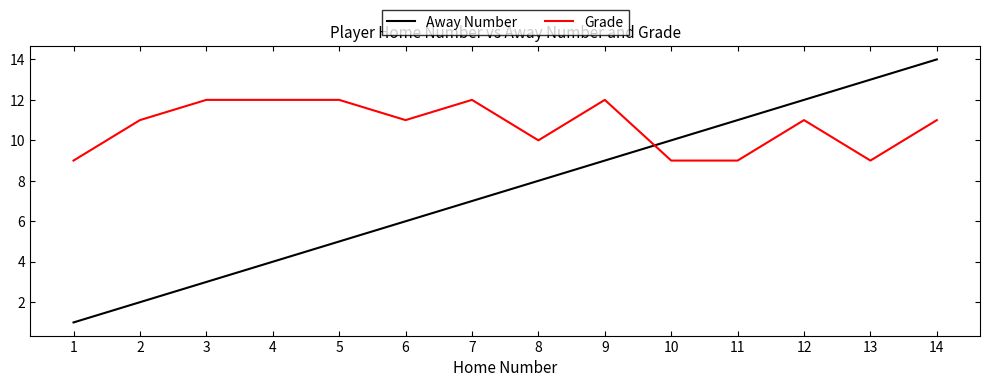

Which category has the highest value in the Away Number series?

14